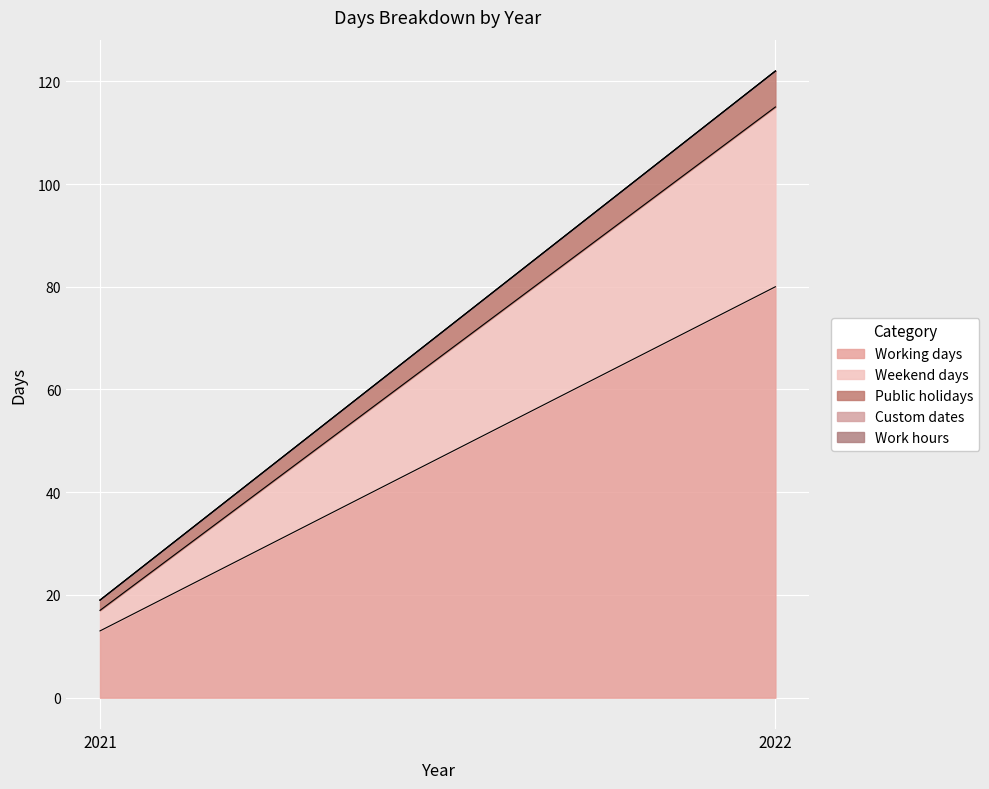

What is the total value across all series at 2021?

19